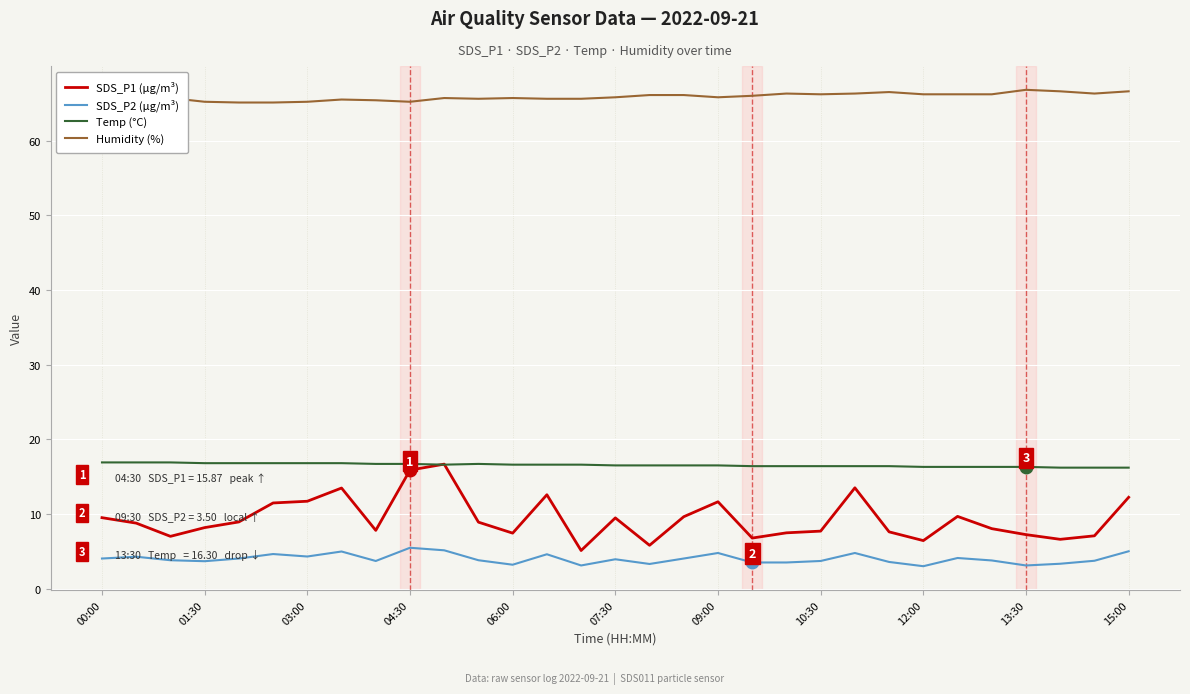

Which series has the largest total across all categories?

Humidity (%)